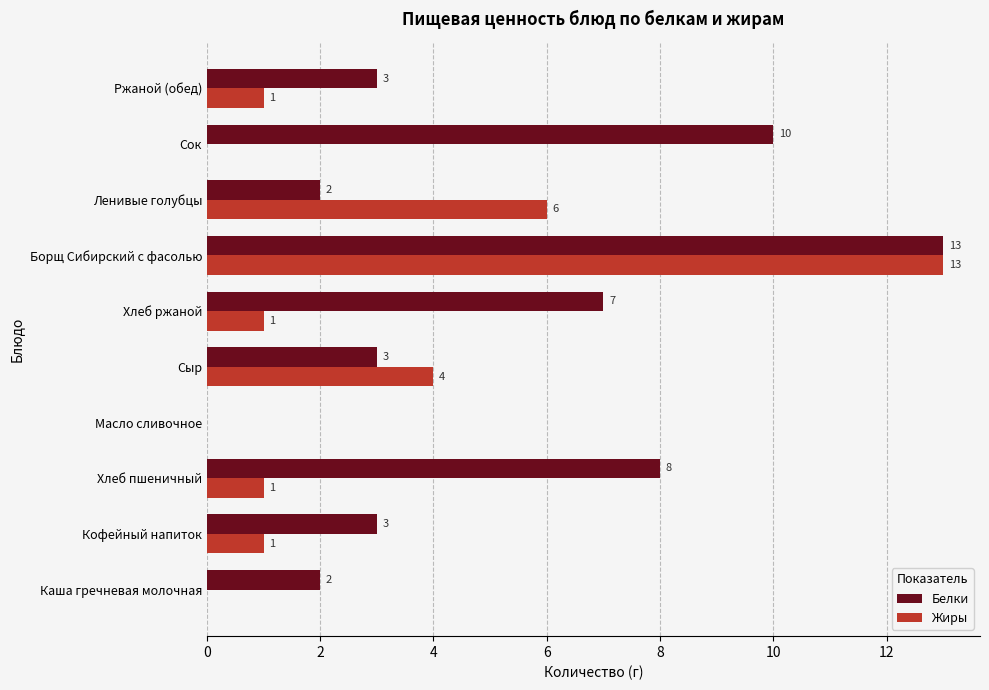

Is the value of Белки at Хлеб пшеничный greater than the value of Жиры at Хлеб пшеничный?

Yes